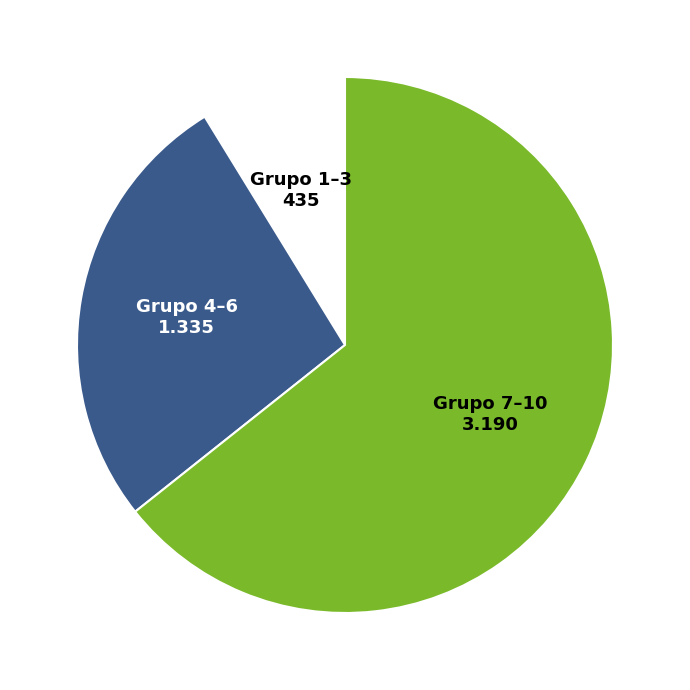

Does any single category account for the majority?

Yes